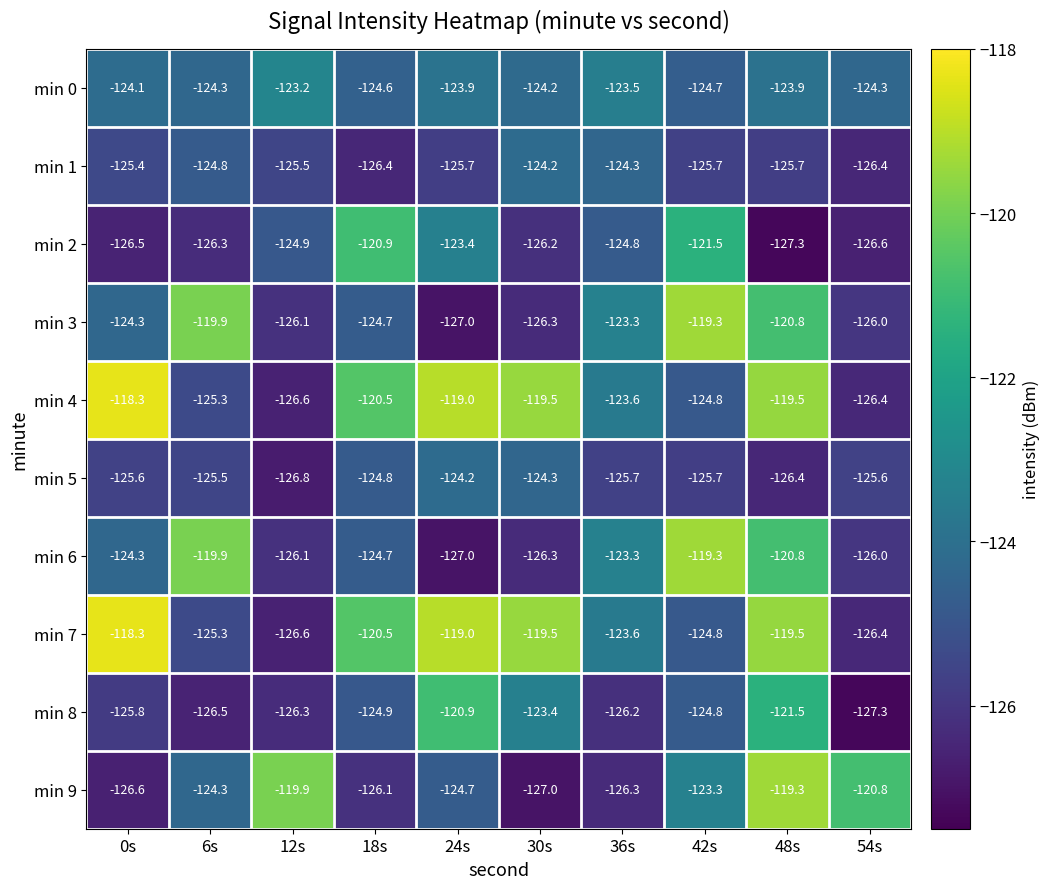

What is the total value across all series at 12s?

-1252.0